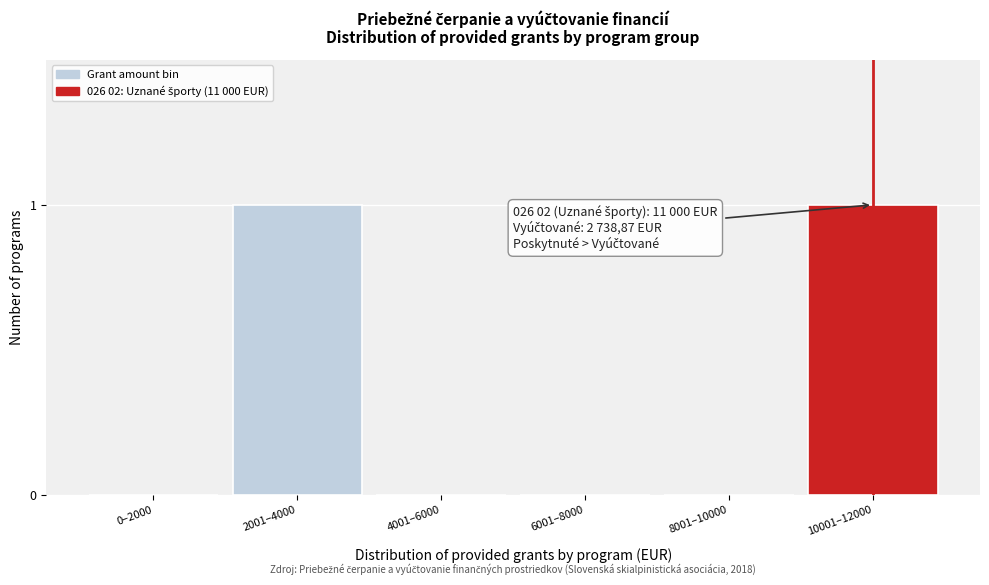

Reading left to right, extract all data points from this chart.

0–2000=0	2001–4000=1	4001–6000=0	6001–8000=0	8001–10000=0	10001–12000=1